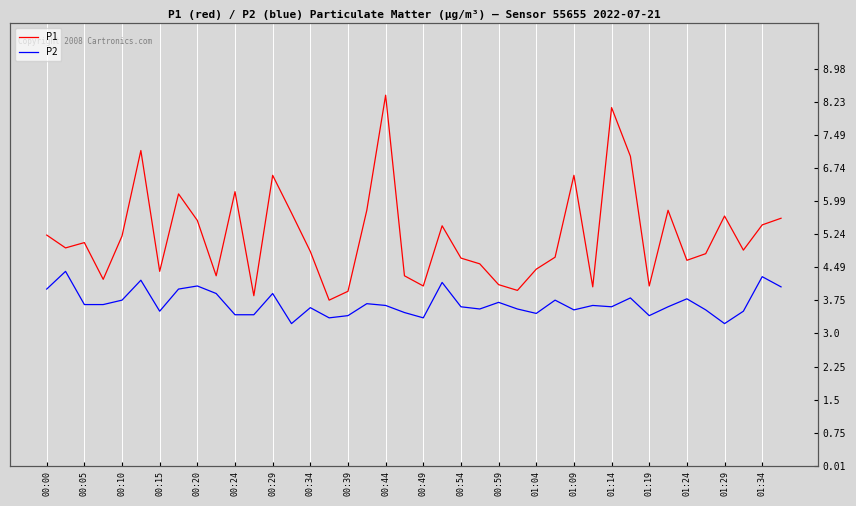

True or false: P1 has a value of 13.4 at 00:44.

False